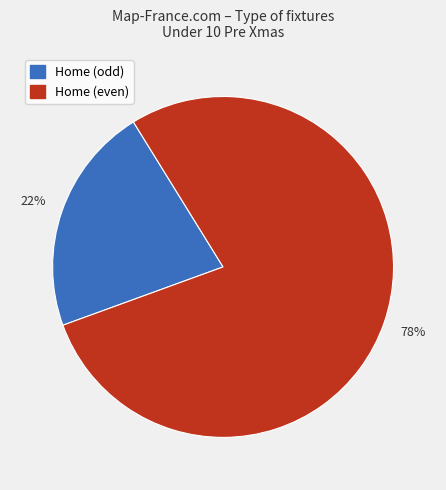

Does any single category account for the majority?

Yes